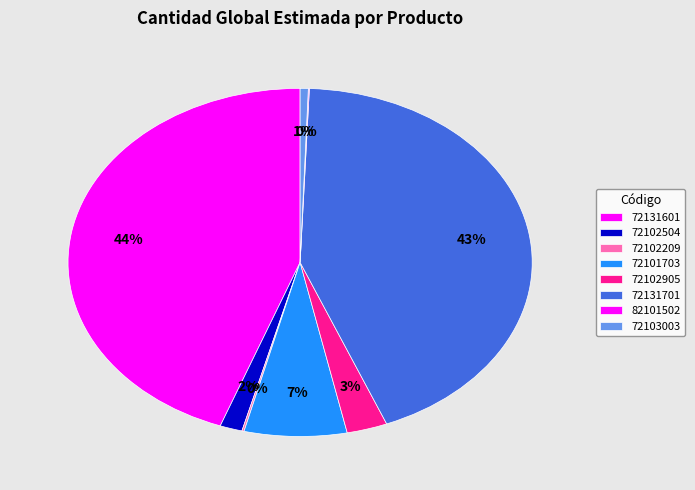

To the nearest percent, what is the average slice percentage?

13%